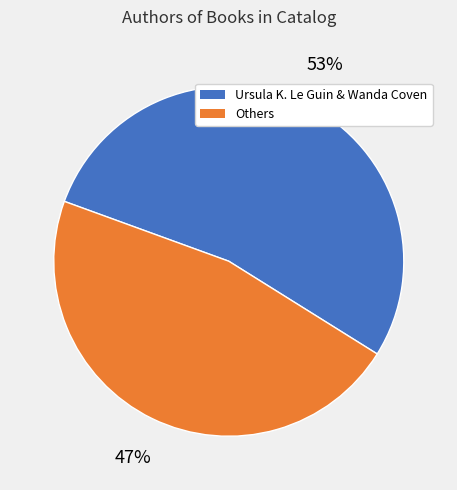

Is there a majority slice in this chart?

Yes